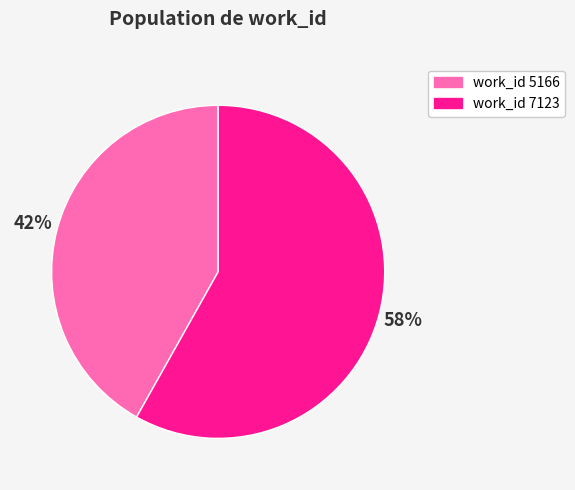

To the nearest percent, what is the average slice percentage?

50%